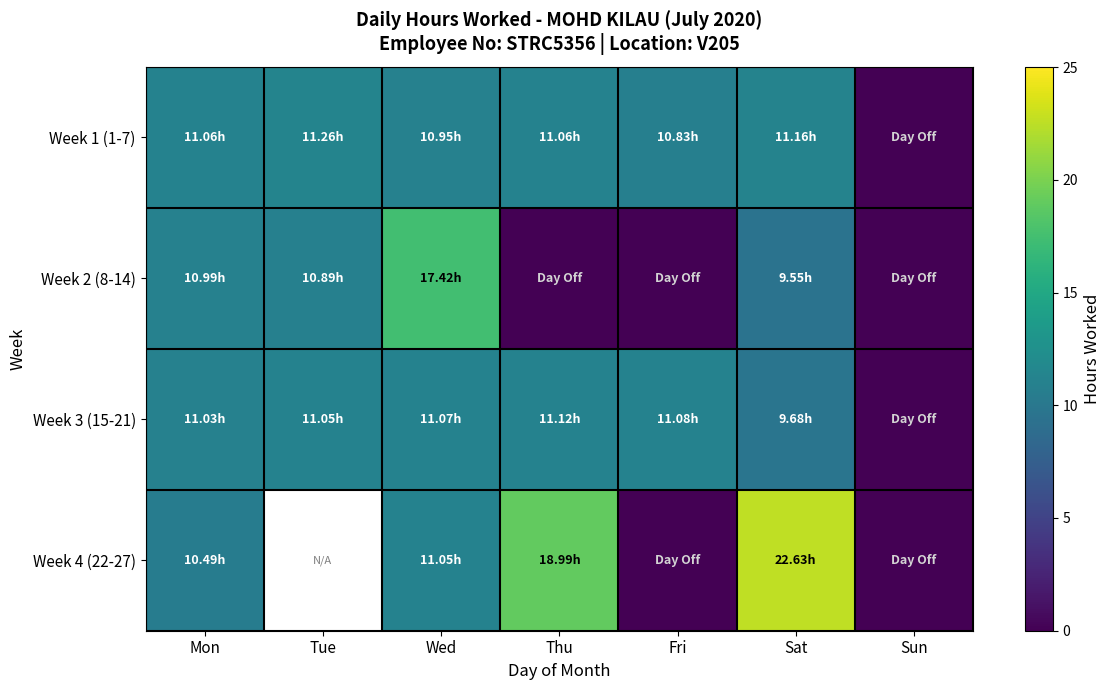

Rank the categories by Week 3 (15-21) value from highest to lowest.

Thu, Fri, Wed, Tue, Mon, Sat, Sun